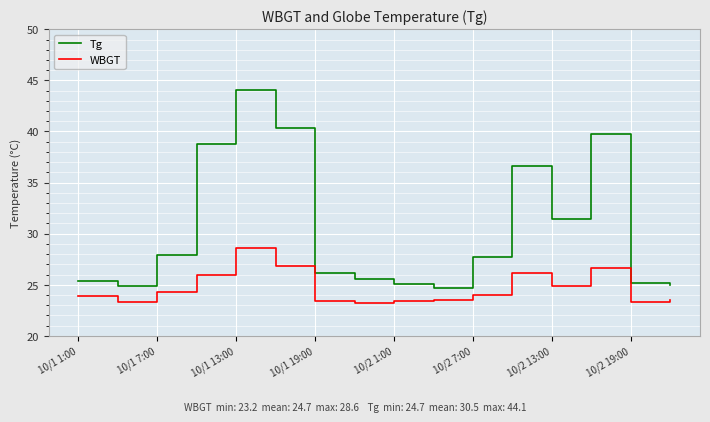

Which series has the largest total across all categories?

Tg